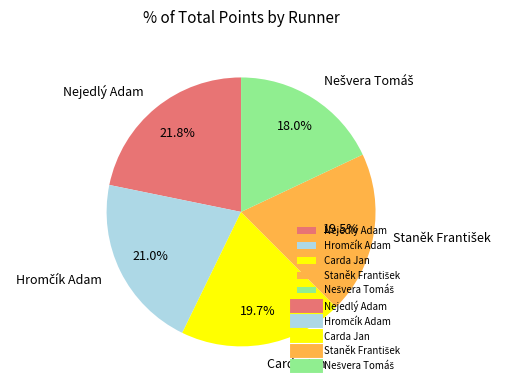

Does Carda Jan represent more than half of the total?

No